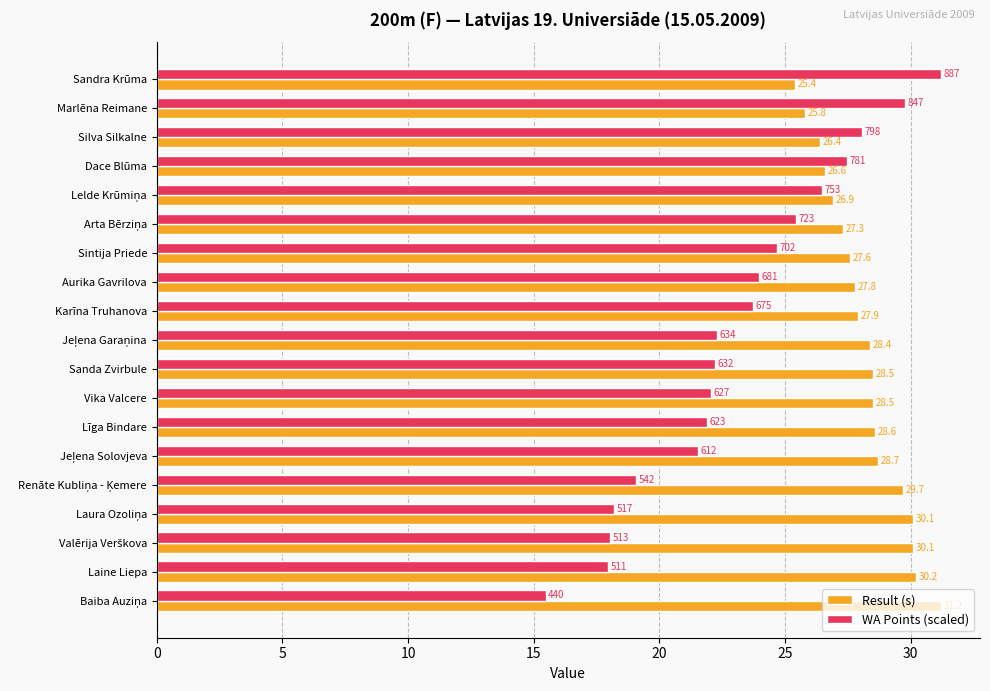

What is the smallest value displayed?

15.5